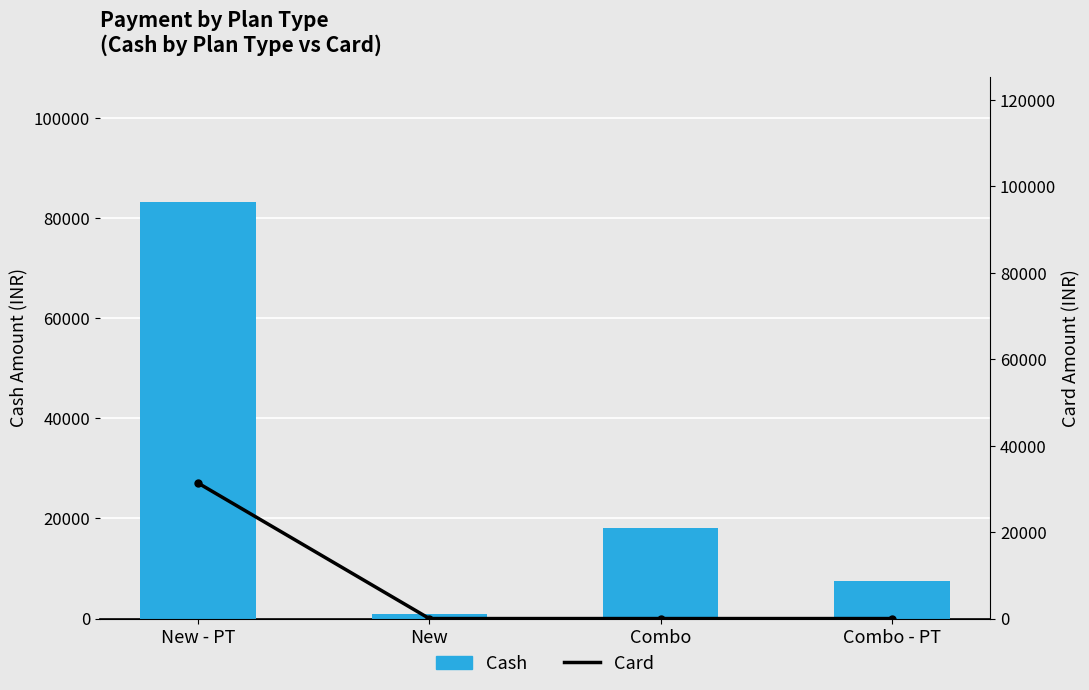

Is it true that Card equals 0 at New?

True